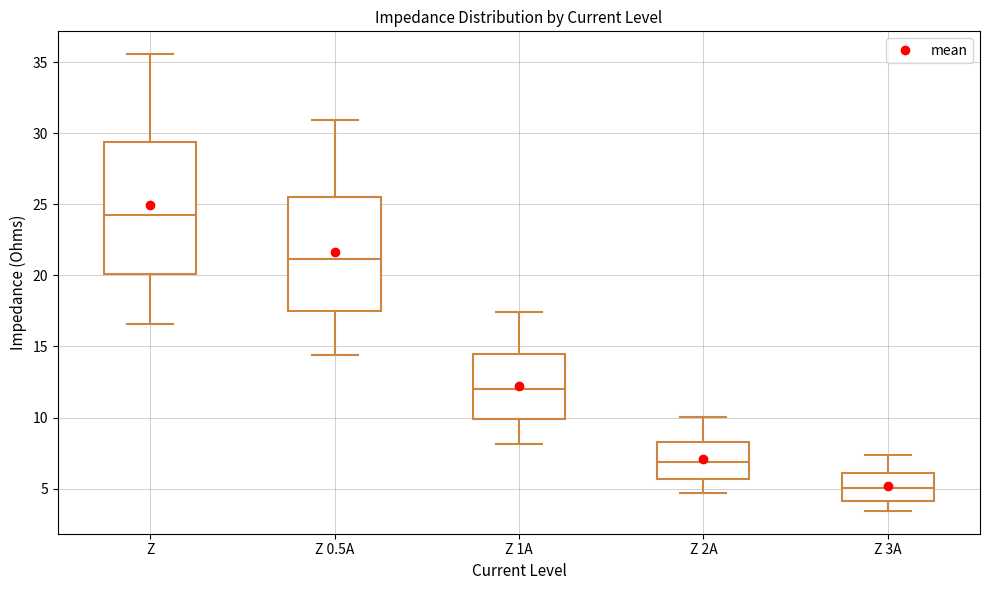

Where does the upper whisker of the box for Z 0.5A end on the y-axis? The values are not printed on the chart, so give them approximately, as read against the axis.

31.0